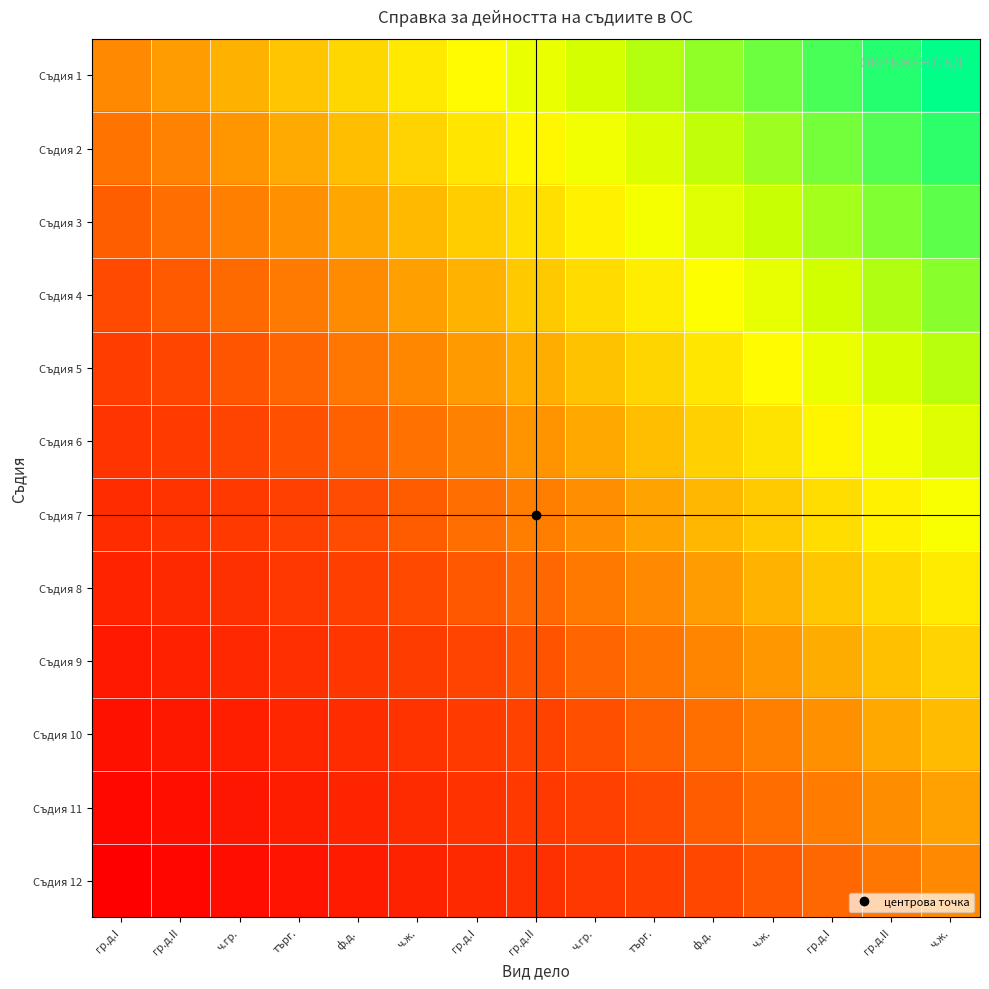

What is the smallest value displayed?

-1.0